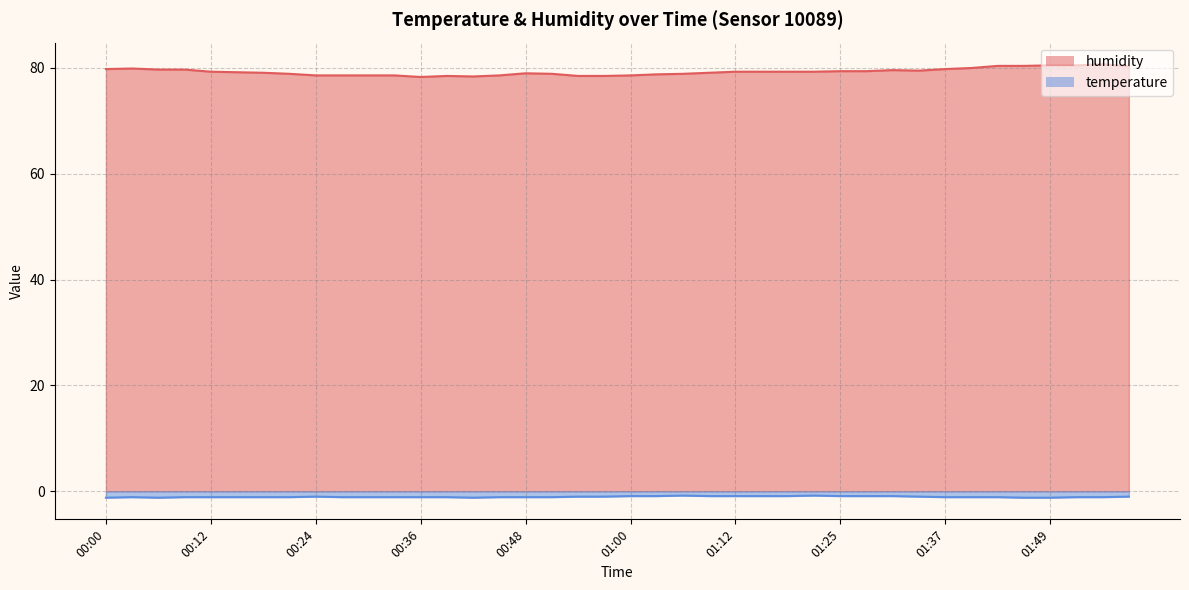

The value of temperature at 01:58 is -1.0. True or false?

True